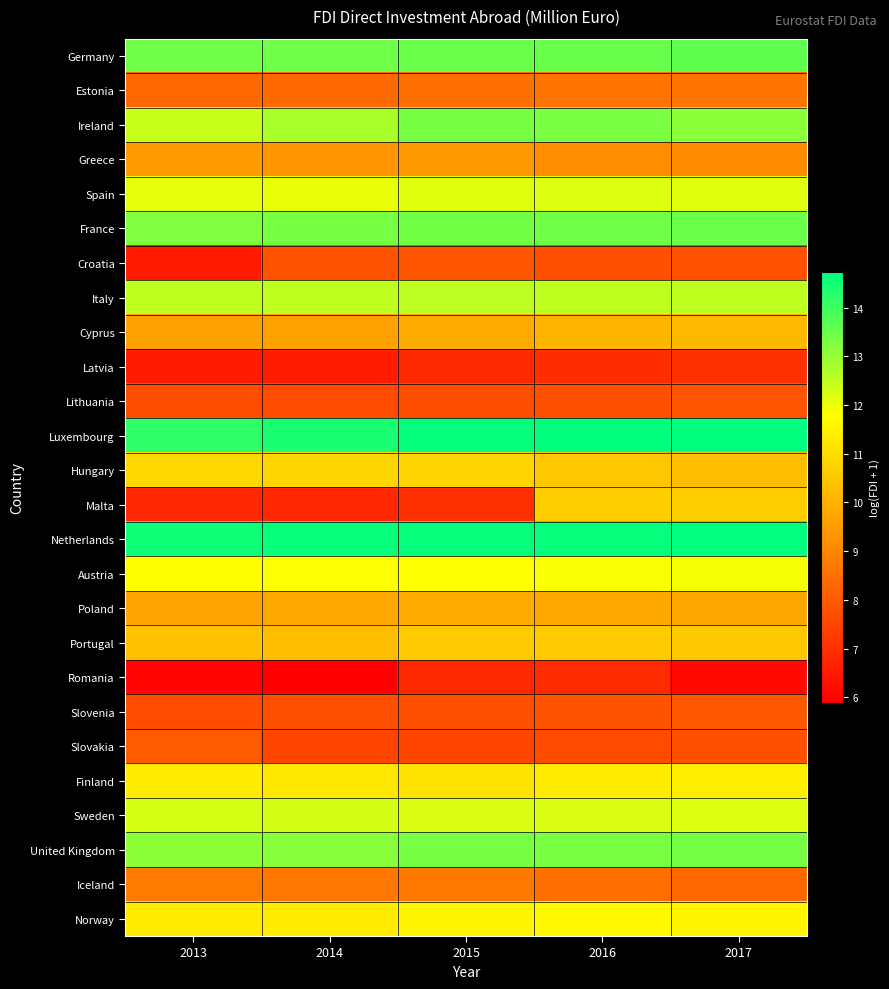

What is the minimum value shown in the chart?

5.9